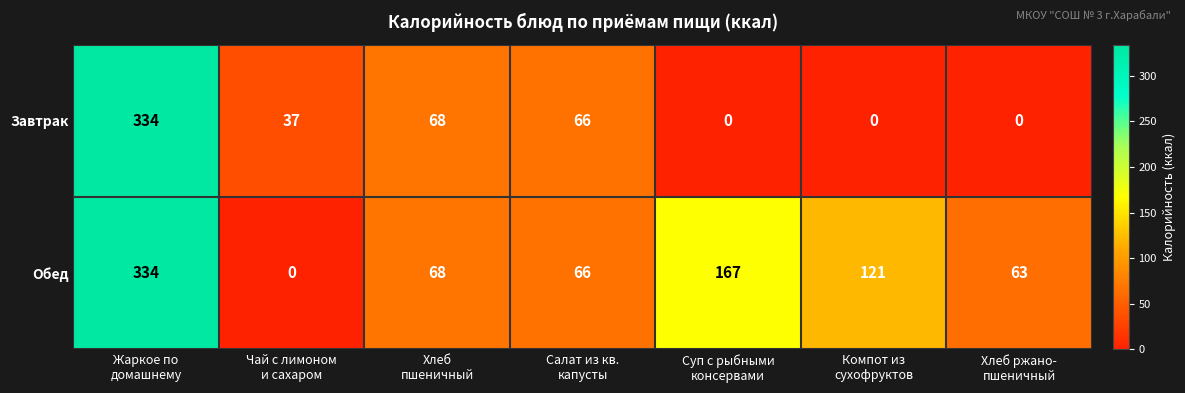

What is the maximum value shown in the chart?

334